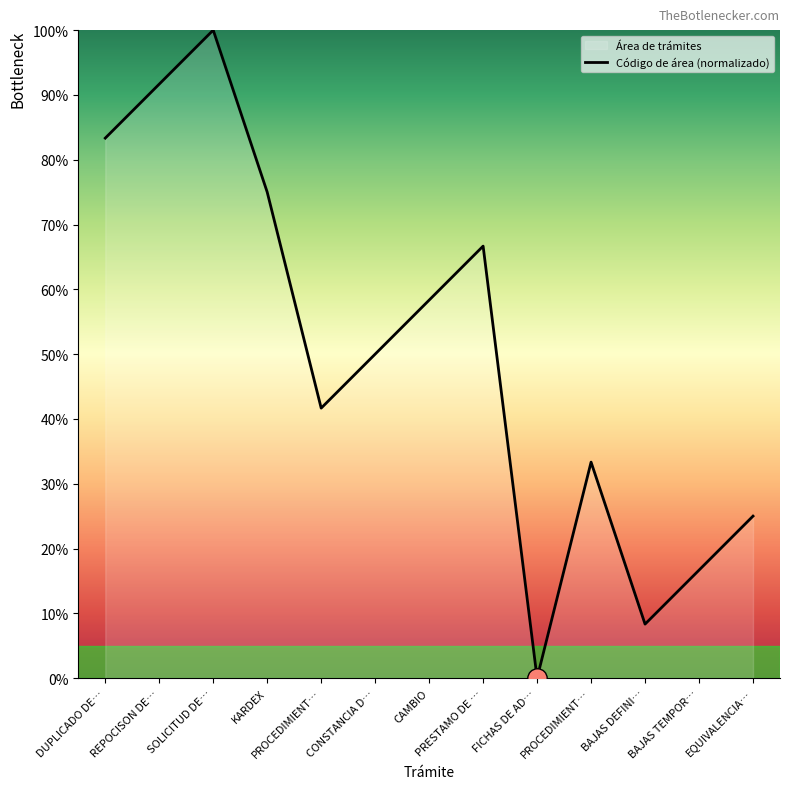

What is the ratio of the value at CONSTANCIA D… to the value at KARDEX?

0.7